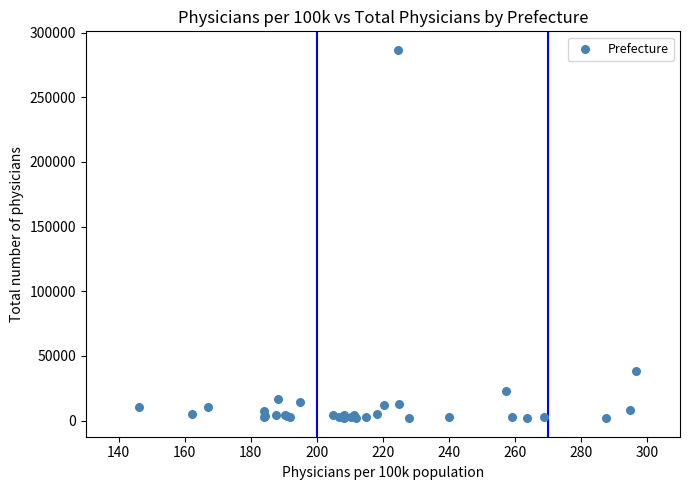

What Y value in the scatter plot is closest to 144205?

38079